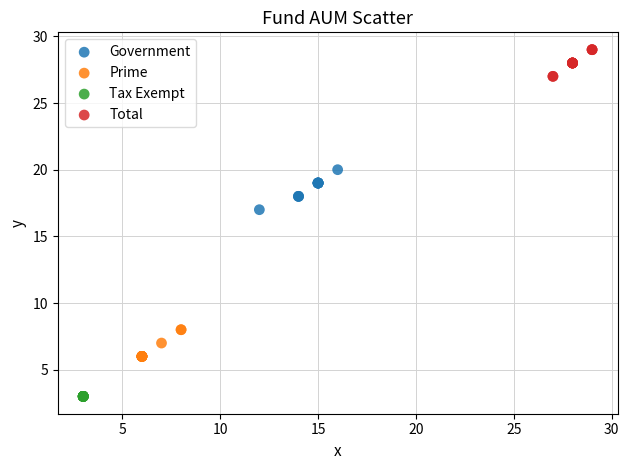

Which series contains the lowest Y value?

Tax Exempt